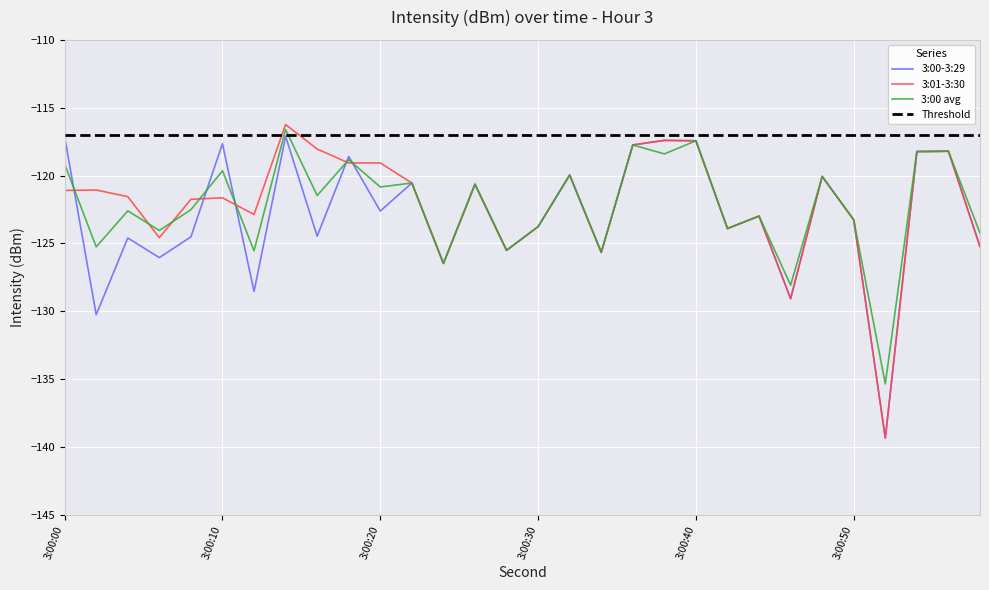

At which category is the sum across all series the highest?

14